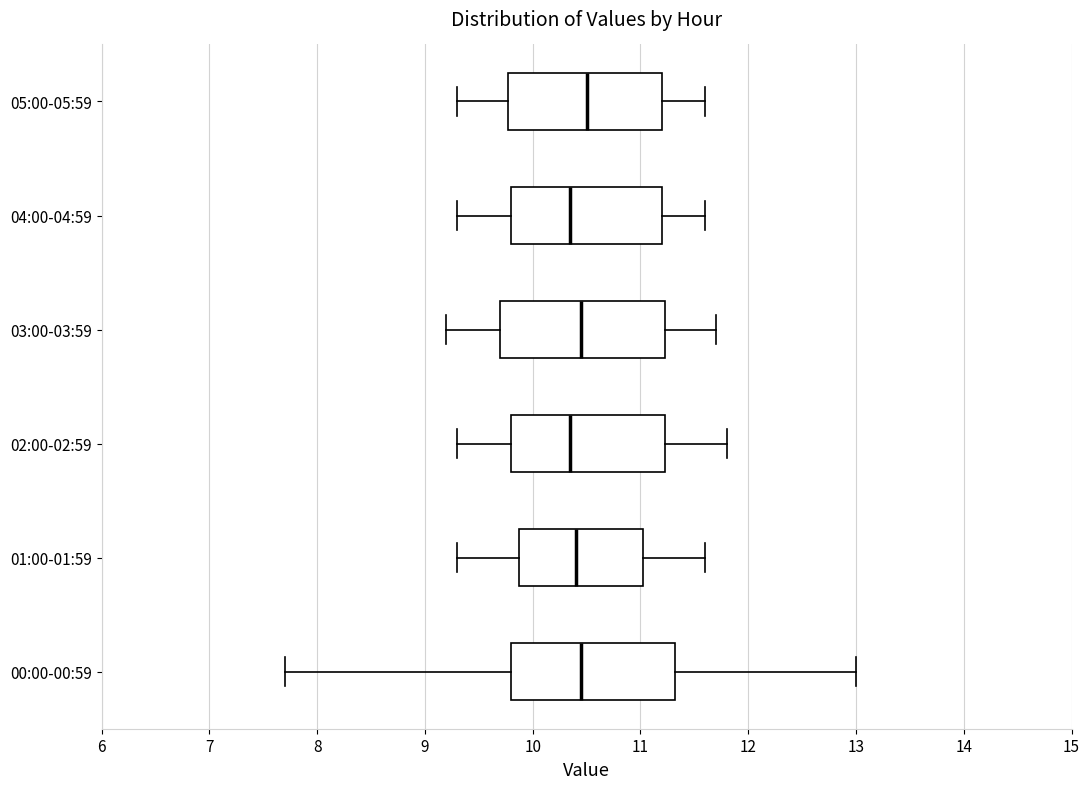

Where is the left edge of the box for 02:00-02:59 on the x-axis? The values are not printed on the chart, so give them approximately, as read against the axis.

9.8